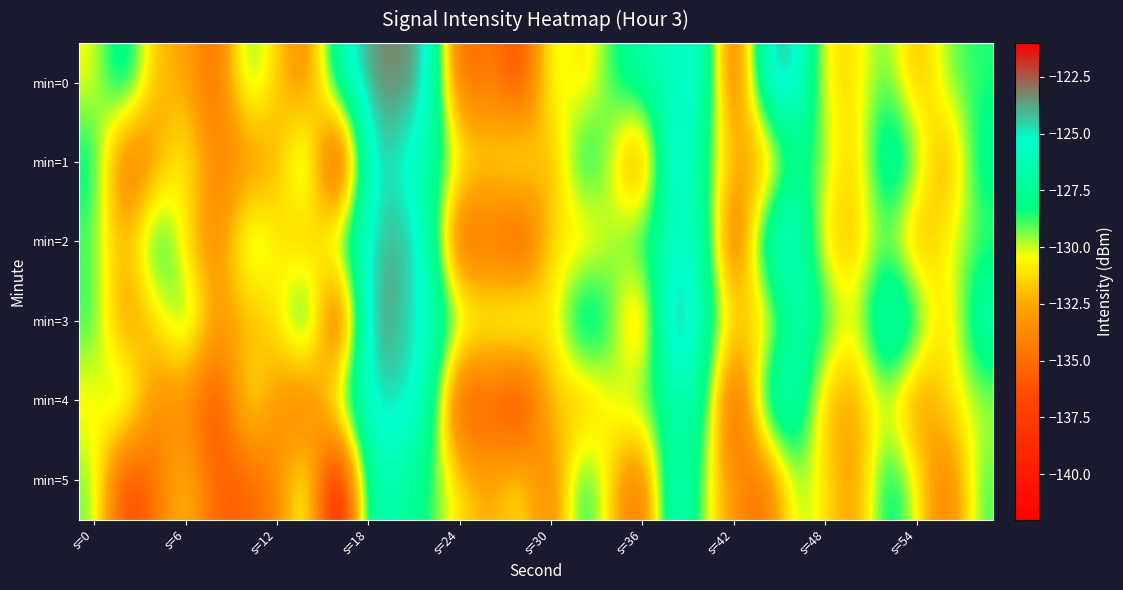

How many data points does each series have?

30